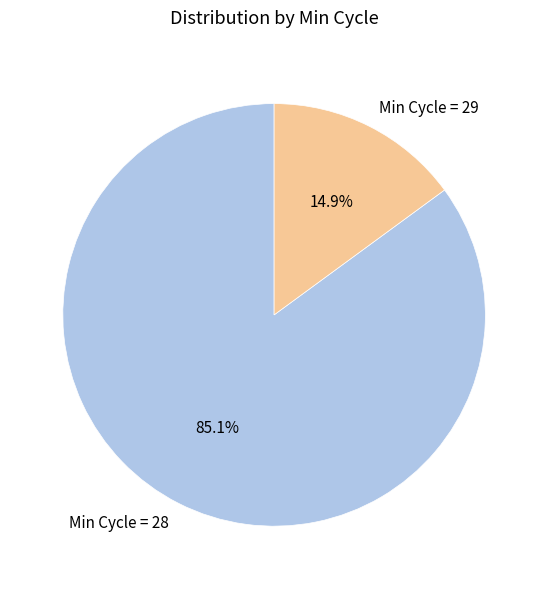

What is the ratio of the value at Min Cycle = 28 to the value at Min Cycle = 29?

5.7